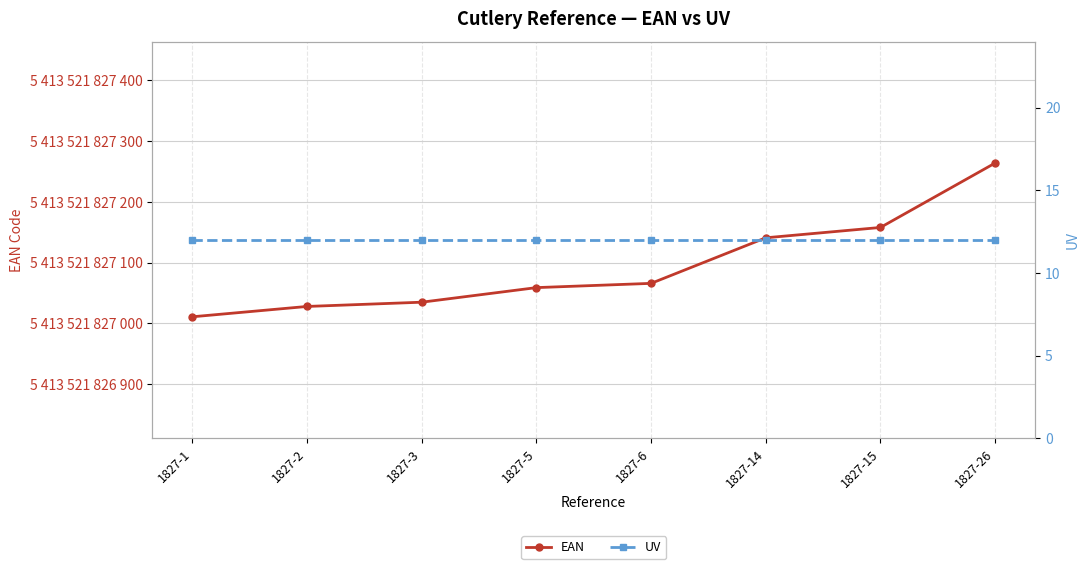

True or false: EAN and UV cross at least once.

False